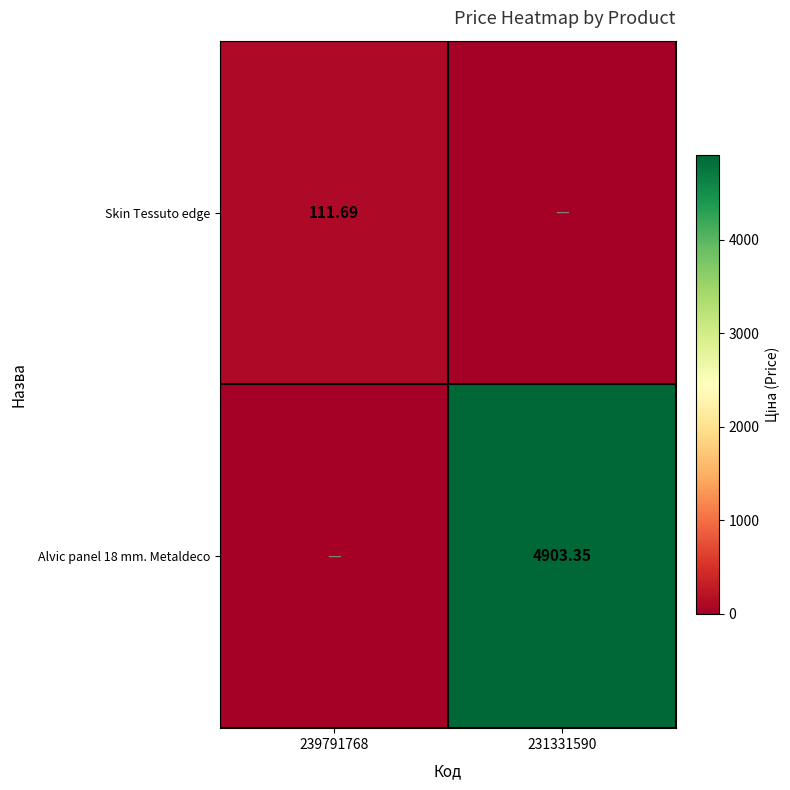

Which series has the largest total across all categories?

Alvic panel 18 mm. Metaldeco